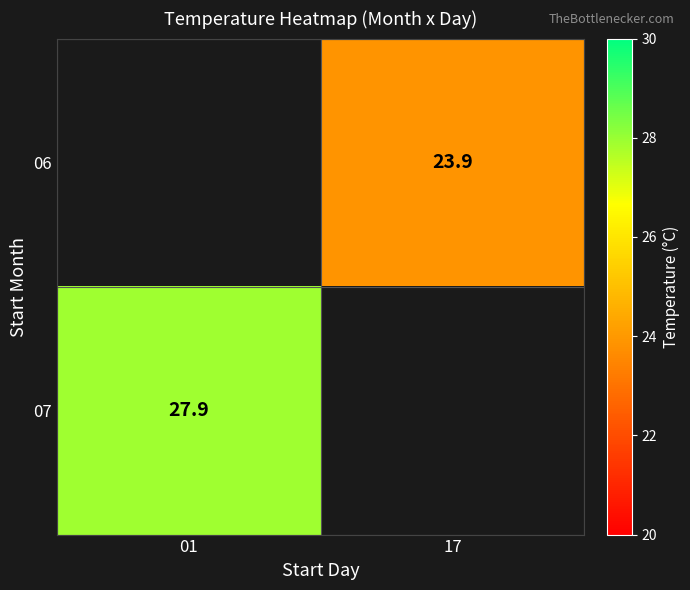

True or false: 06 has a value of 13.2 at 17.

False